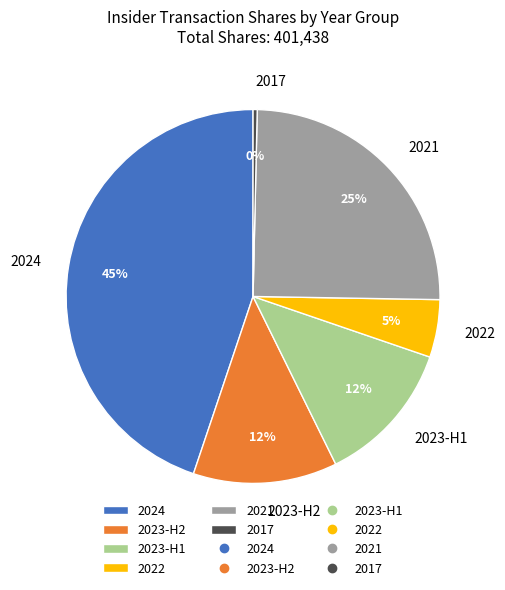

To the nearest percent, what portion does 2021 represent?

25%